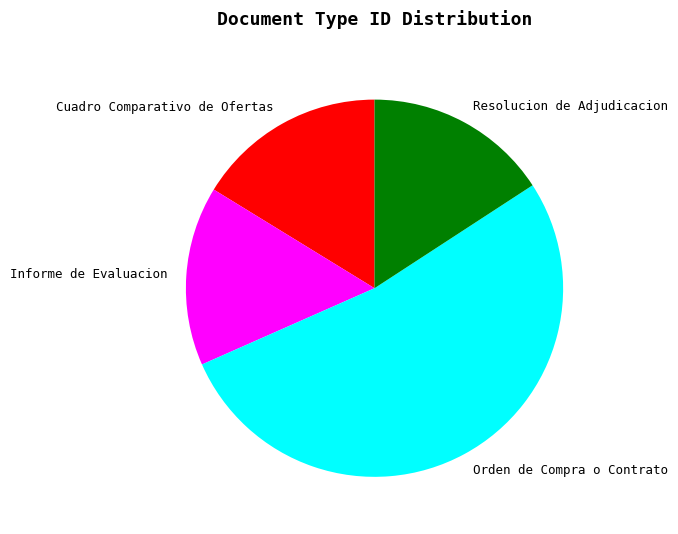

What is the largest slice in the pie chart?

Orden de Compra o Contrato